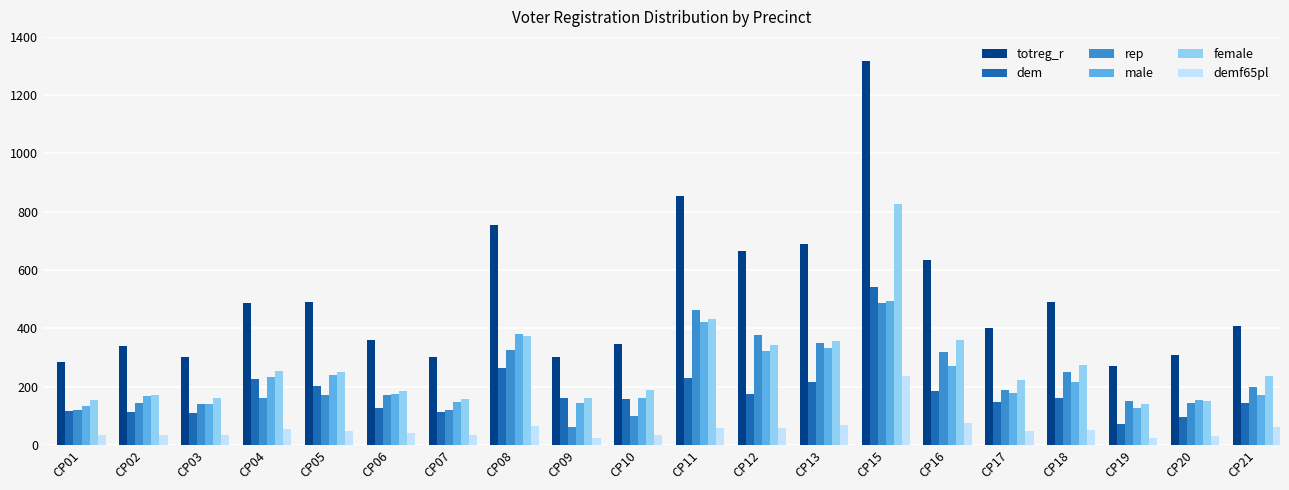

What is the difference between the maximum and second lowest values in the rep series?

388